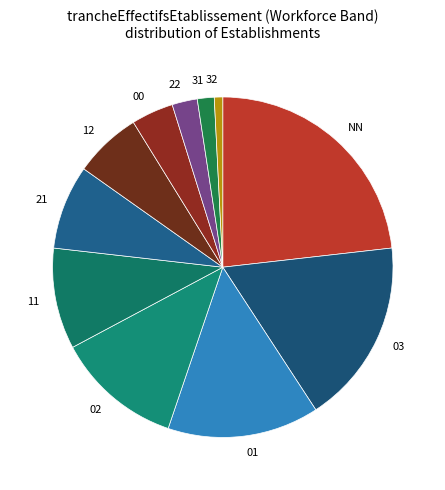

Do 21 and 12 together represent more than half of the pie?

No